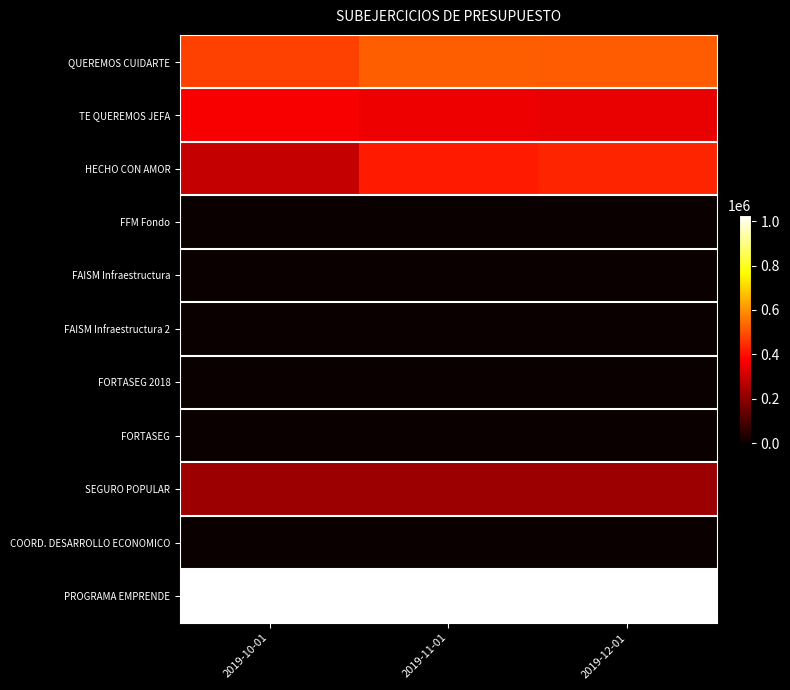

Reading left to right, extract all data points from this chart.

QUEREMOS CUIDARTE: 2019-10-01=475140.3	2019-11-01=521145.6	2019-12-01=517150.3
TE QUEREMOS JEFA: 2019-10-01=367598.8	2019-11-01=352293.3	2019-12-01=341792.4
HECHO CON AMOR: 2019-10-01=288631.9	2019-11-01=418007.6	2019-12-01=433465.0
FFM Fondo: 2019-10-01=0.0	2019-11-01=0.0	2019-12-01=0.0
FAISM Infraestructura: 2019-10-01=0.0	2019-11-01=0.0	2019-12-01=0.0
FAISM Infraestructura 2: 2019-10-01=0.0	2019-11-01=0.0	2019-12-01=0.0
FORTASEG 2018: 2019-10-01=0.0	2019-11-01=0.0	2019-12-01=0.0
FORTASEG: 2019-10-01=0.0	2019-11-01=0.0	2019-12-01=0.0
SEGURO POPULAR: 2019-10-01=226834.7	2019-11-01=226834.7	2019-12-01=226834.7
COORD. DESARROLLO ECONOMICO: 2019-10-01=0.0	2019-11-01=0.0	2019-12-01=0.0
PROGRAMA EMPRENDE: 2019-10-01=1027475.2	2019-11-01=1028374.7	2019-12-01=1029261.1